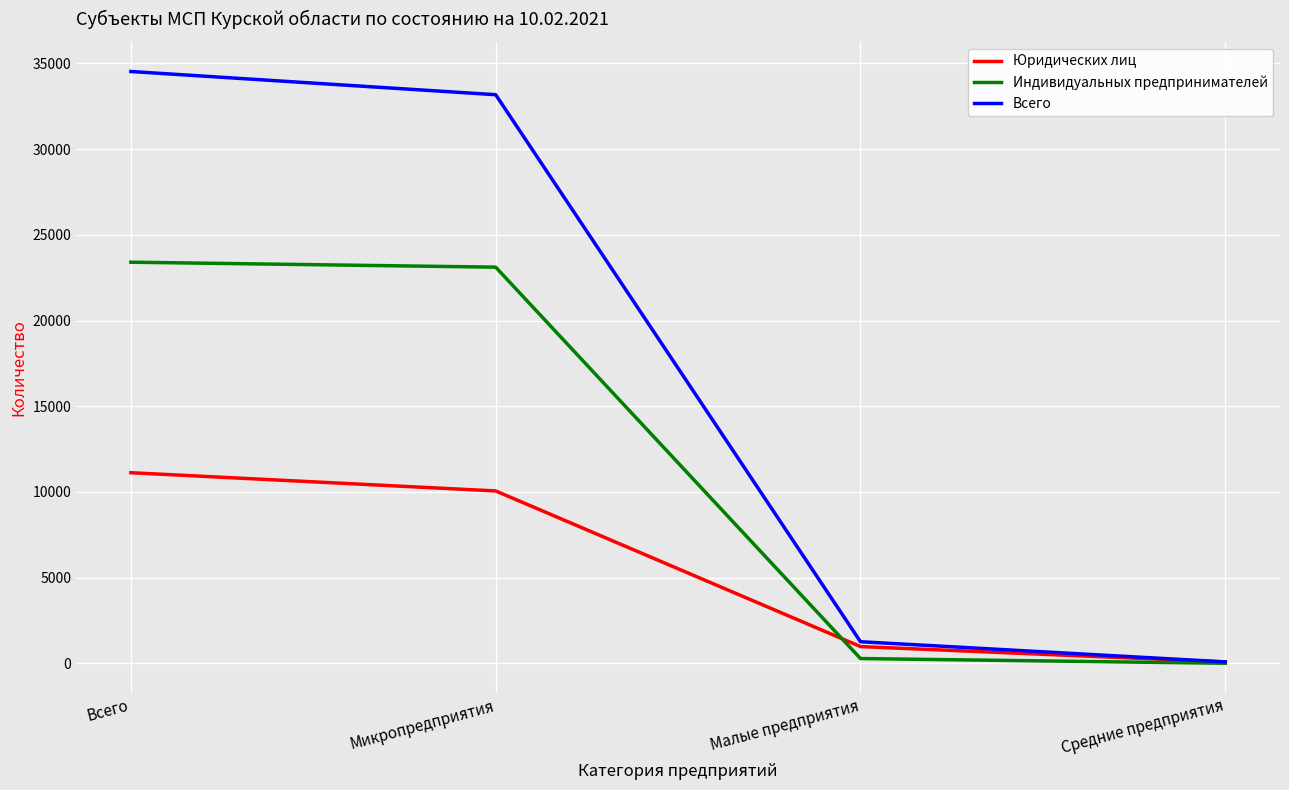

True or false: Юридических лиц has a value of 982 at Малые предприятия.

True